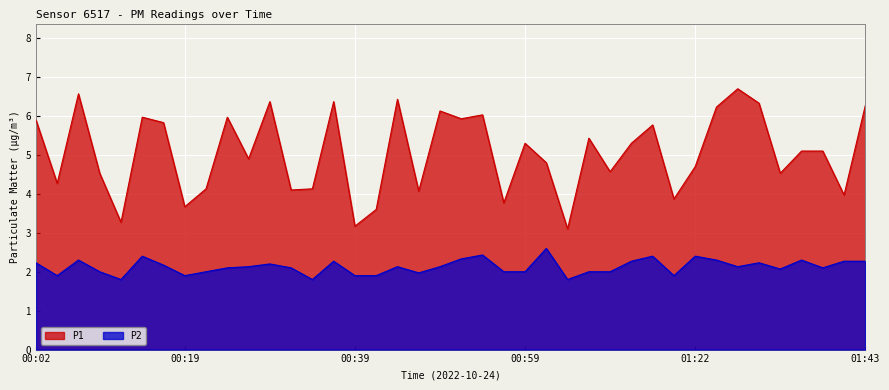

Which has a higher value, 00:09 or 00:49?

00:49